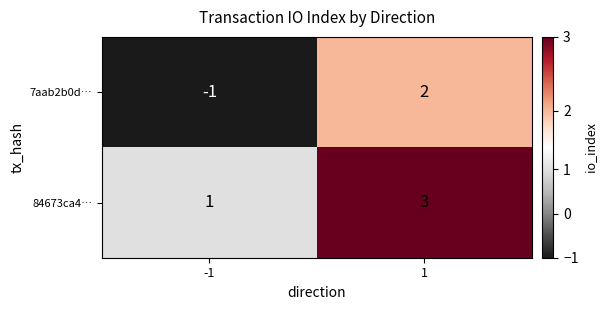

Between -1 and 1, which series saw the biggest shift?

7aab2b0d…